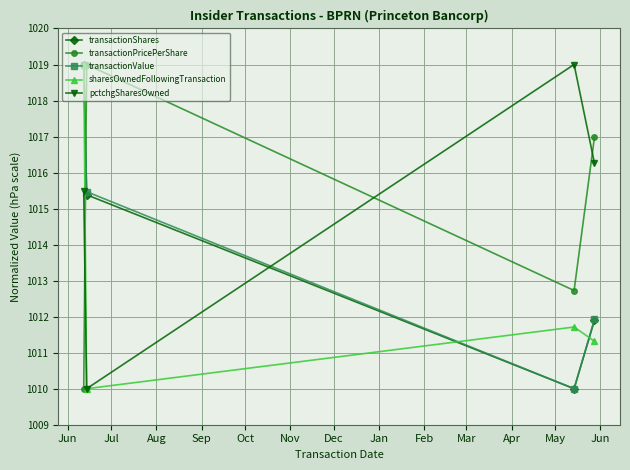

Reading right to left, list all the values displayed in this chart.

transactionShares: 1011.9	1010.0	1015.4	1019.0
transactionPricePerShare: 1017.0	1012.7	1019.0	1010.0
transactionValue: 1011.9	1010.0	1015.5	1019.0
sharesOwnedFollowingTransaction: 1011.3	1011.7	1010.0	1019.0
pctchgSharesOwned: 1016.3	1019.0	1010.0	1015.5